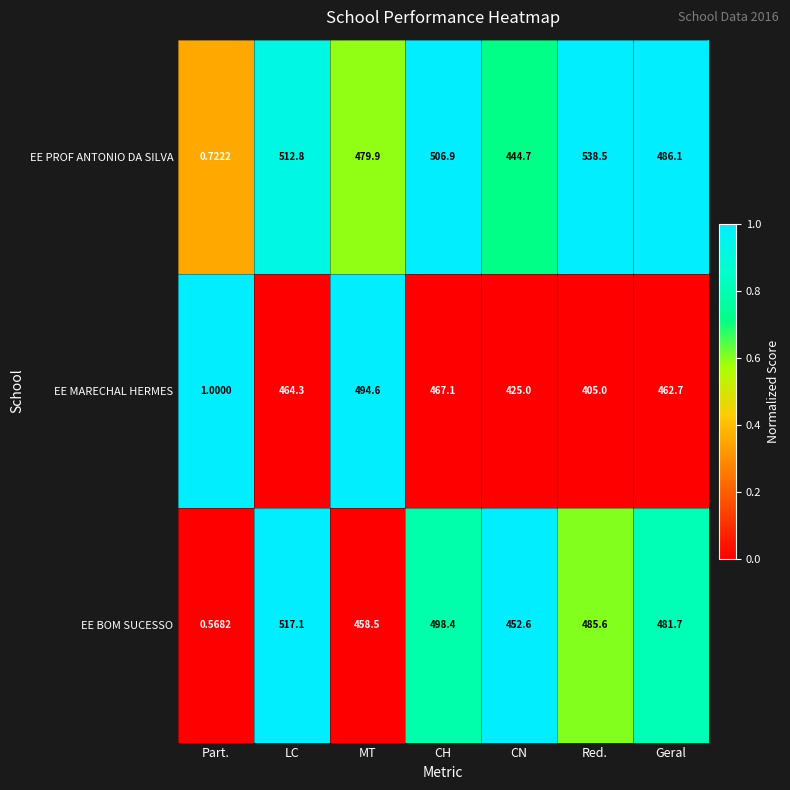

Which series has the widest spread of values?

EE PROF ANTONIO DA SILVA